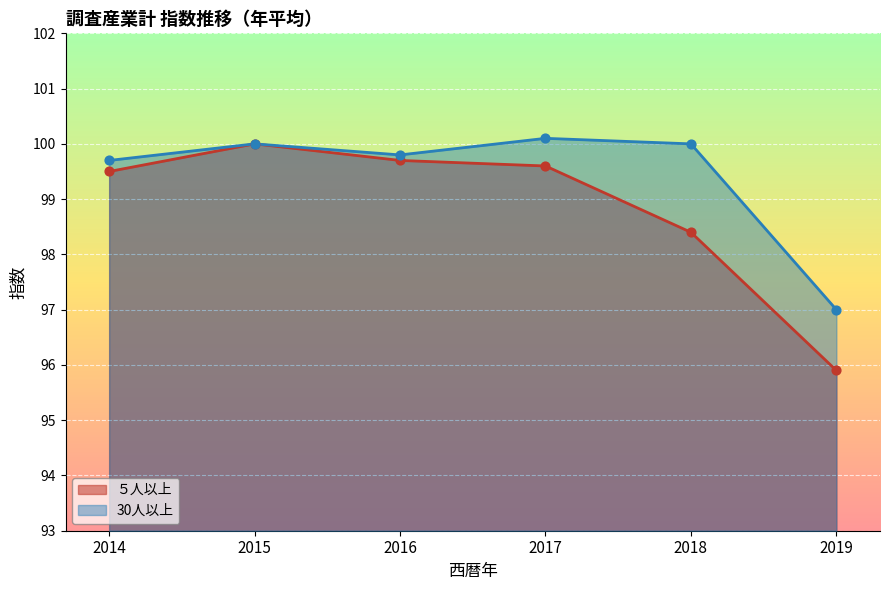

What are all the series names shown in the legend?

５人以上, 30人以上